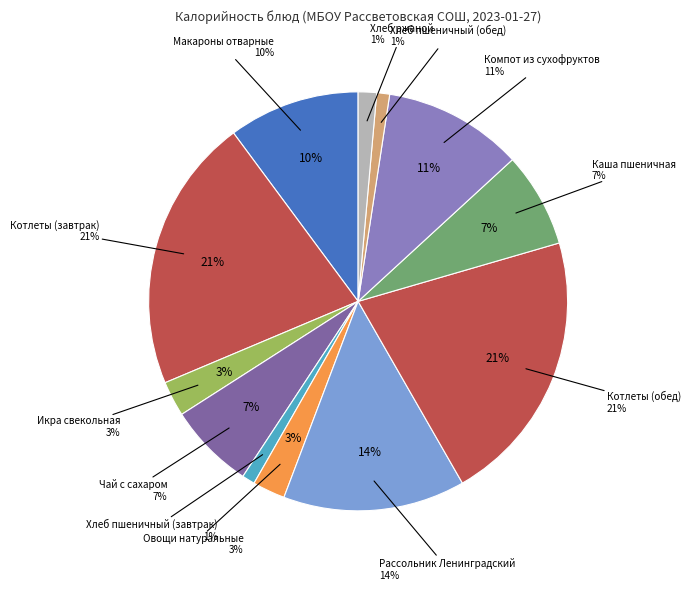

Combined, what portion of the pie is Хлеб пшеничный (обед) and Рассольник Ленинградский?

15.0%